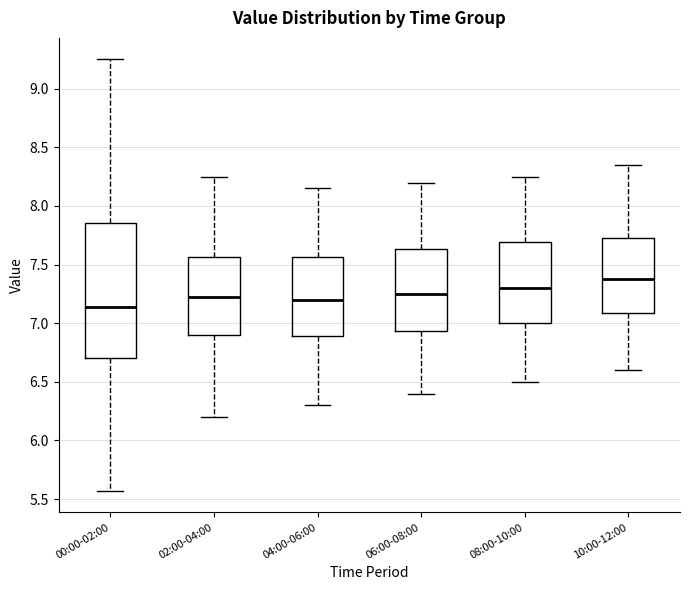

Where is the lower edge of the box for 10:00-12:00 on the y-axis? The values are not printed on the chart, so give them approximately, as read against the axis.

7.10